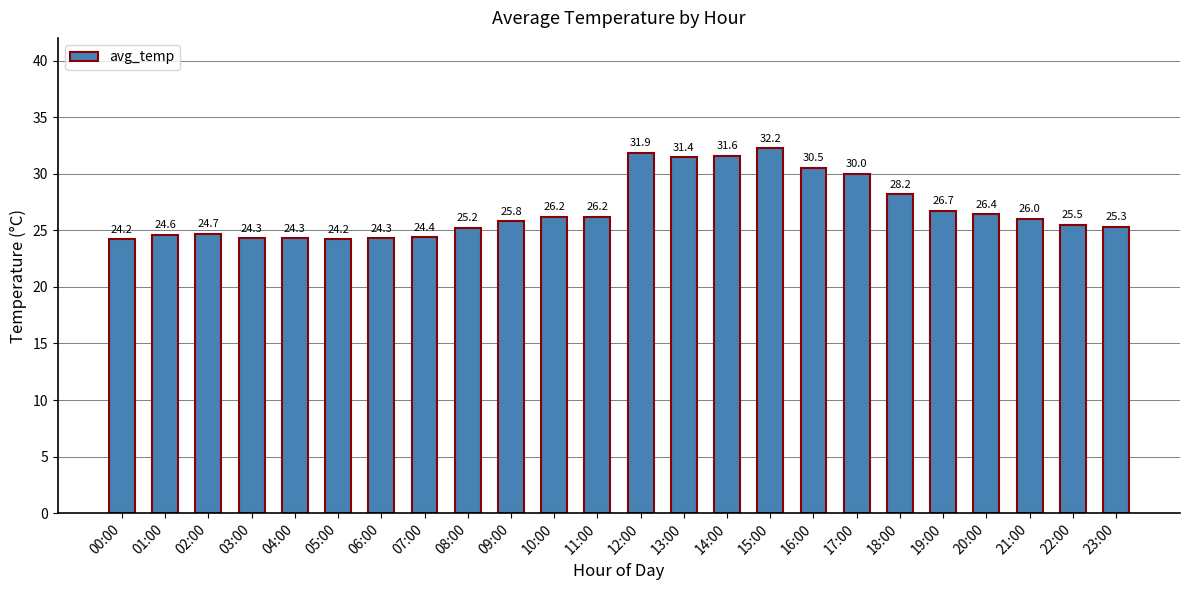

Is it true that the value at 23:00 is 10.8?

False